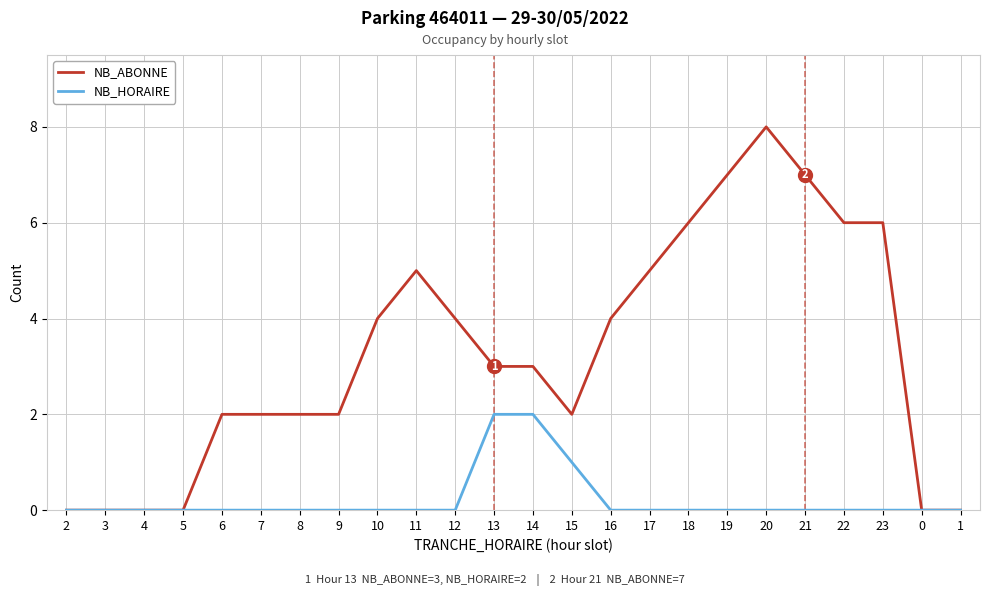

At which category does the chart reach its peak across all series?

20